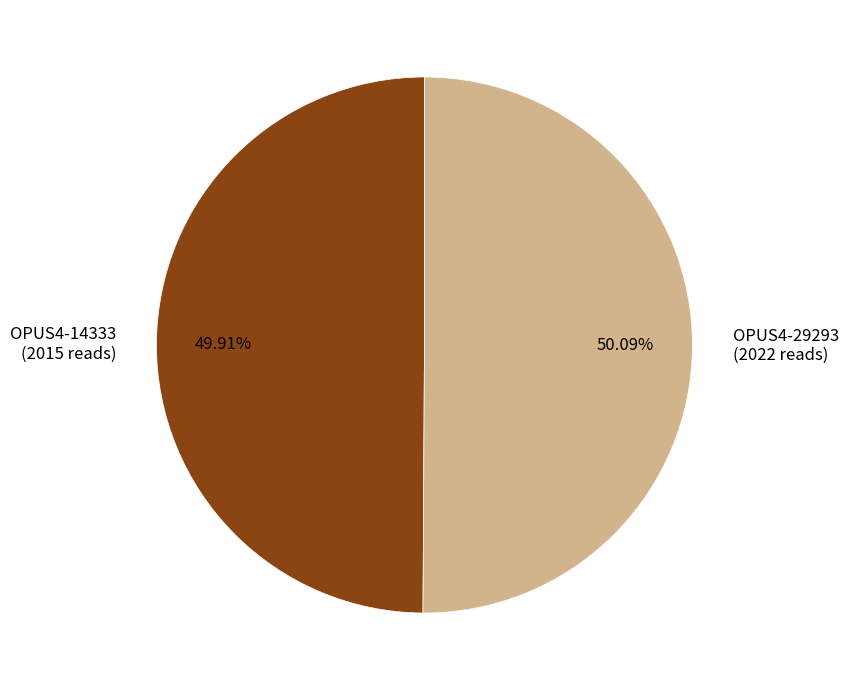

Is the sum of OPUS4-14333 and OPUS4-29293 greater than half?

Yes